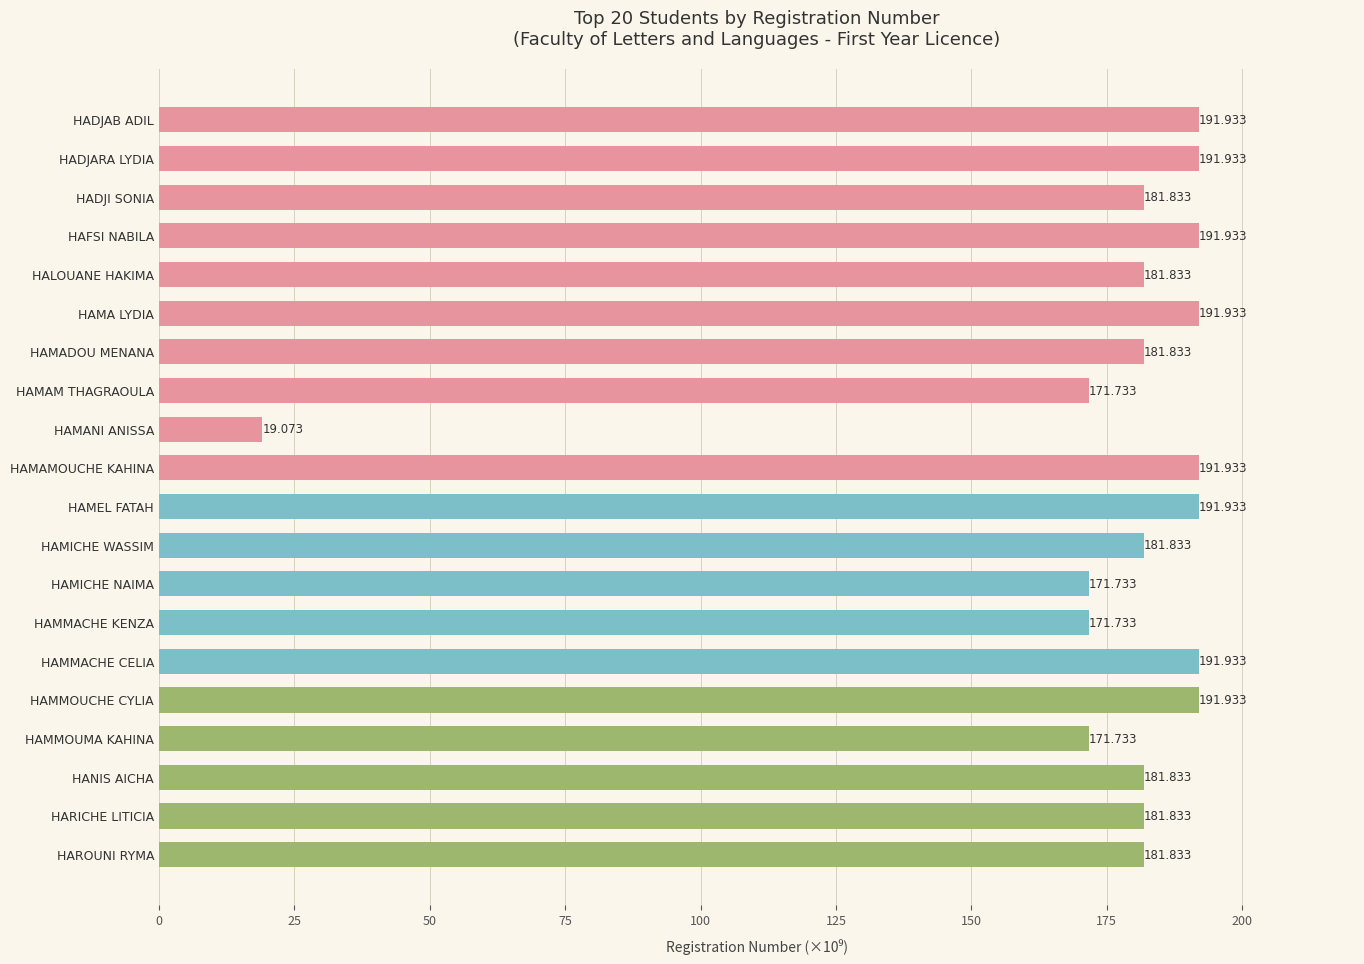

How many values are below 181?

5